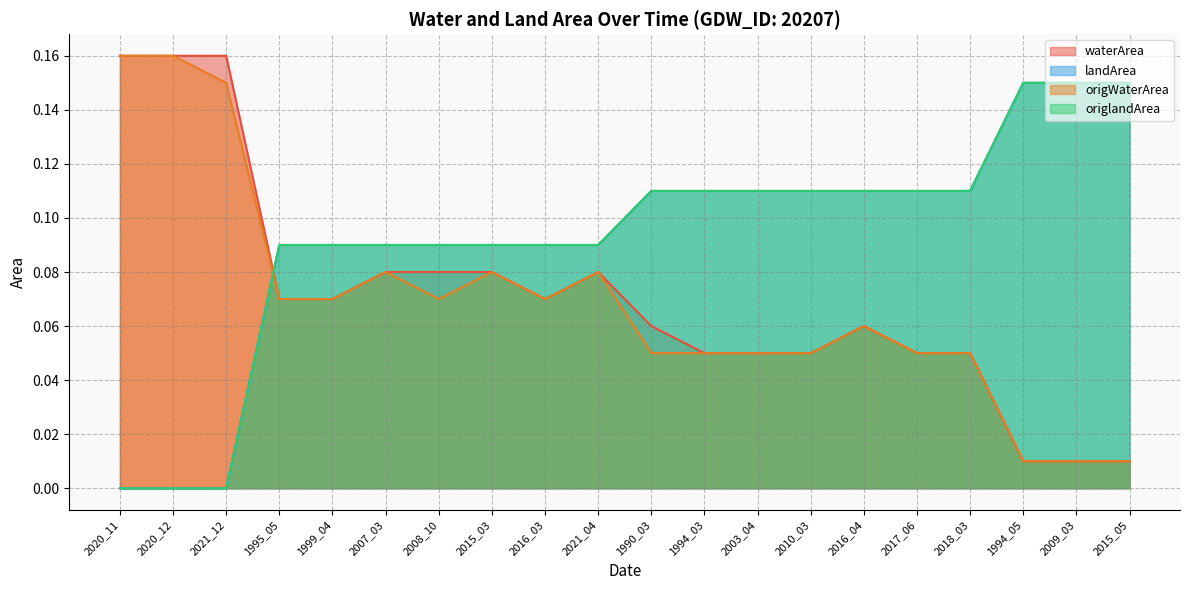

What is the value of the origlandArea point at the 11th from the left?

0.1